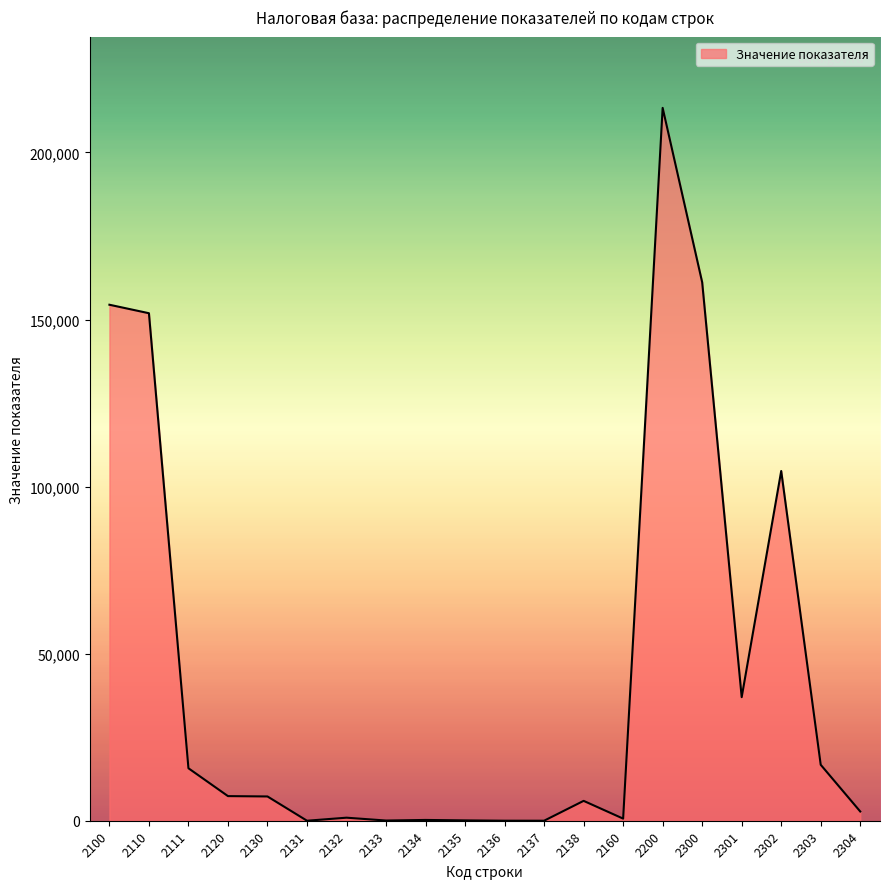

How many values are below 7264?

10